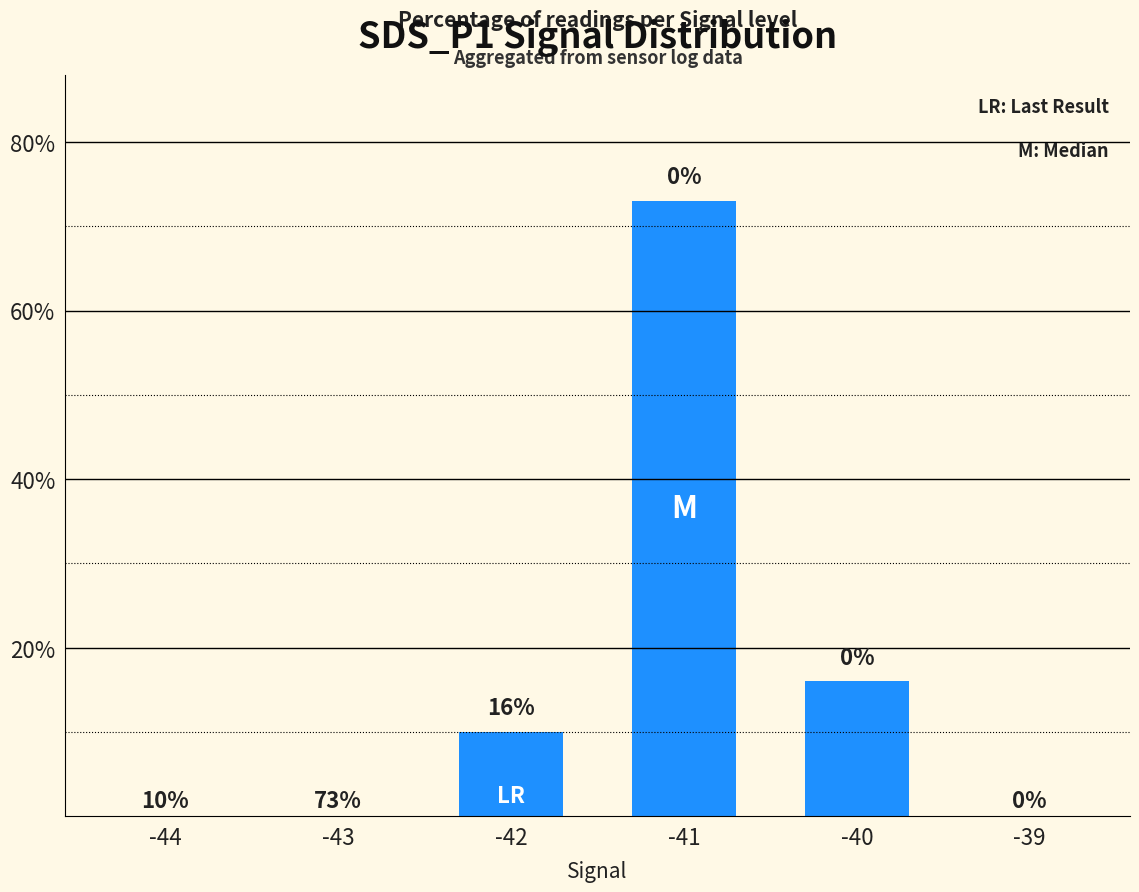

What is the sum of all values?

99